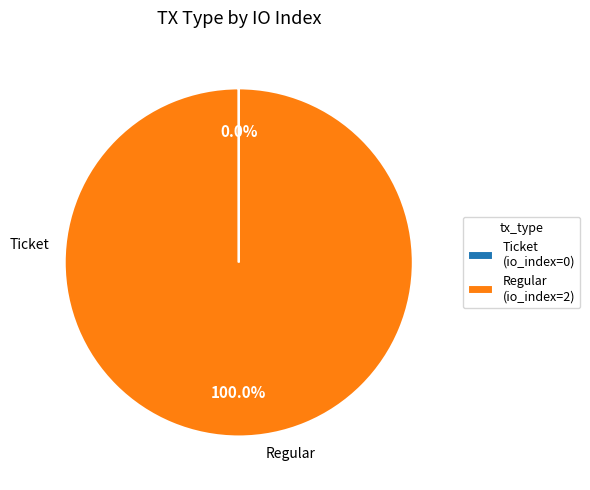

Does Regular (io_index=2) represent more than half of the total?

Yes